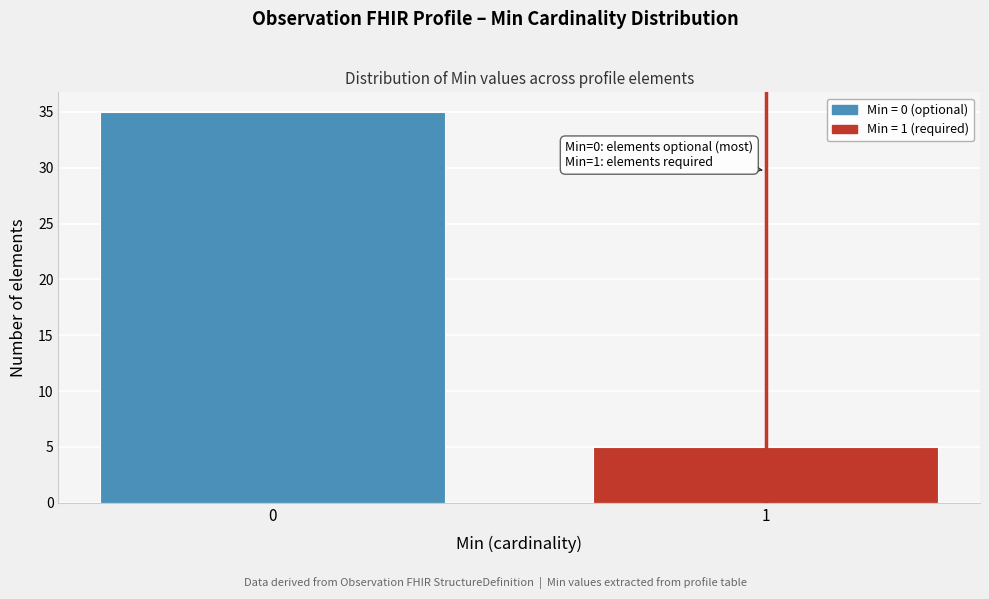

Reading left to right, what are all the values shown in this chart?

35	5